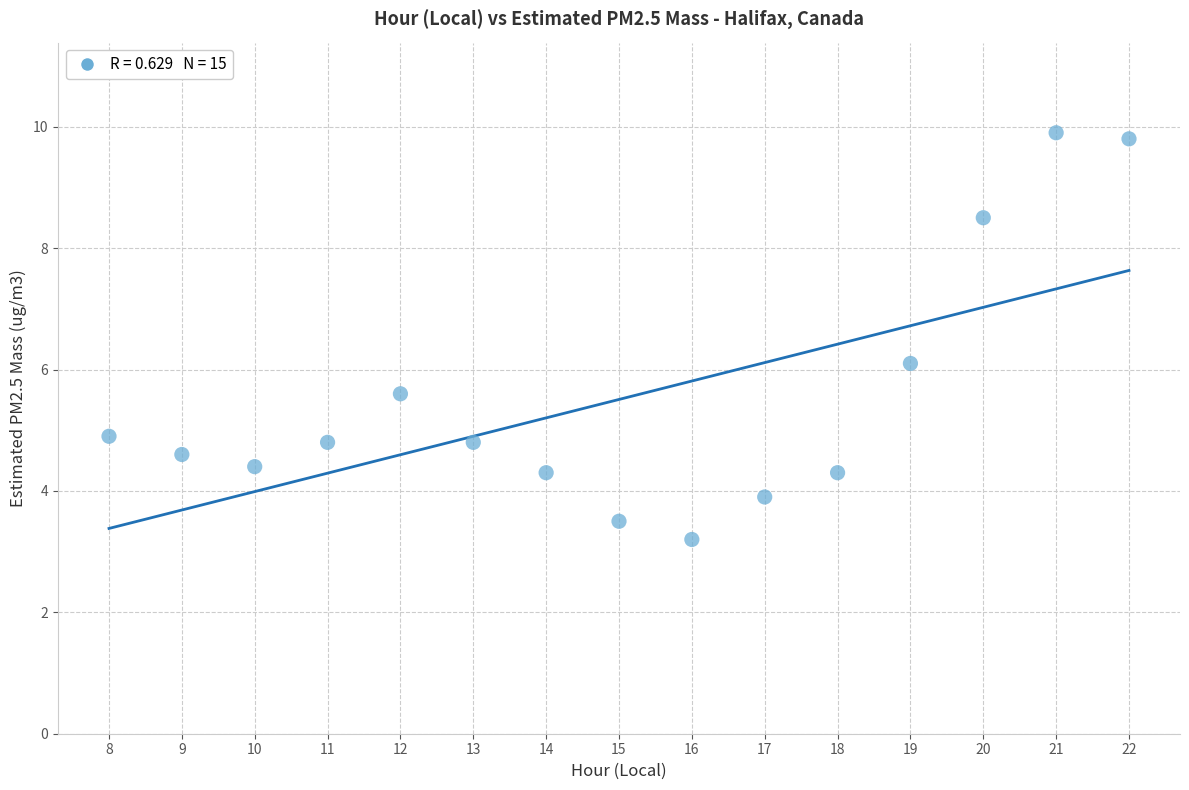

What is the range of X values (max minus min)?

14.0